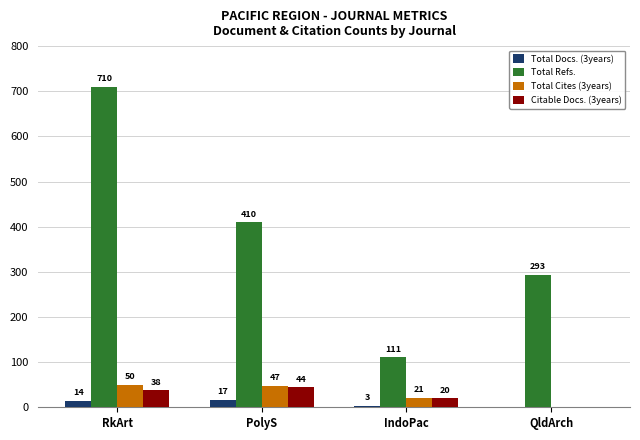

Are the bars grouped side by side (vs. stacked)?

Yes